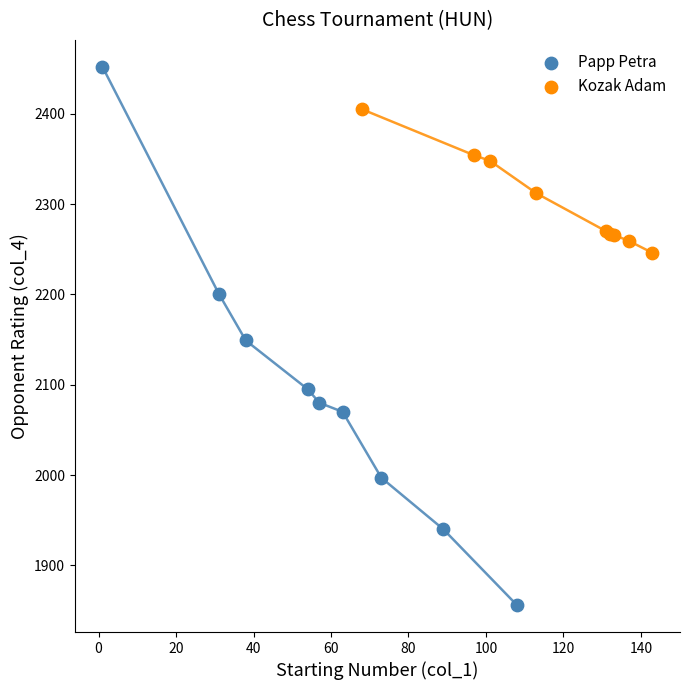

Which series has the widest spread of Y values?

Papp Petra